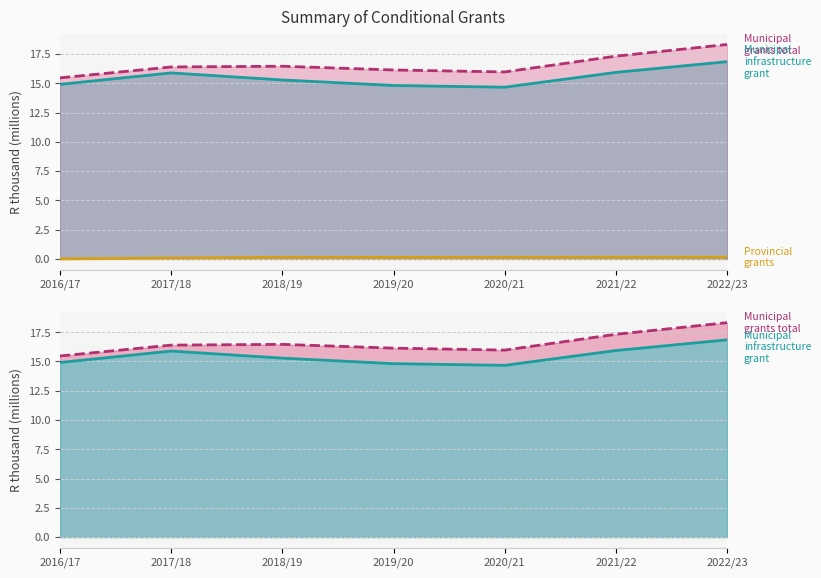

Reading left to right, what are all the values shown in this chart?

Provincial grants: 2016/17=0.0	2017/18=0.1	2018/19=0.1	2019/20=0.1	2020/21=0.1	2021/22=0.1	2022/23=0.2
Municipal grants: 2016/17=15.5	2017/18=16.4	2018/19=16.5	2019/20=16.1	2020/21=16.0	2021/22=17.3	2022/23=18.3
Municipal infrastructure grant: 2016/17=14.9	2017/18=15.9	2018/19=15.3	2019/20=14.8	2020/21=14.7	2021/22=15.9	2022/23=16.9